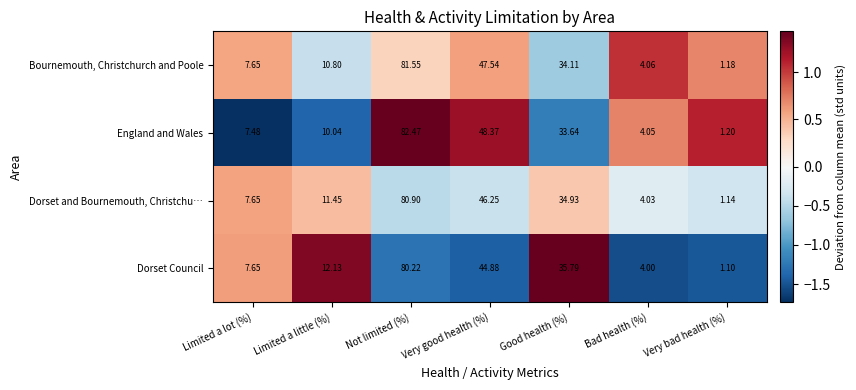

Which series has the largest total across all categories?

England and Wales